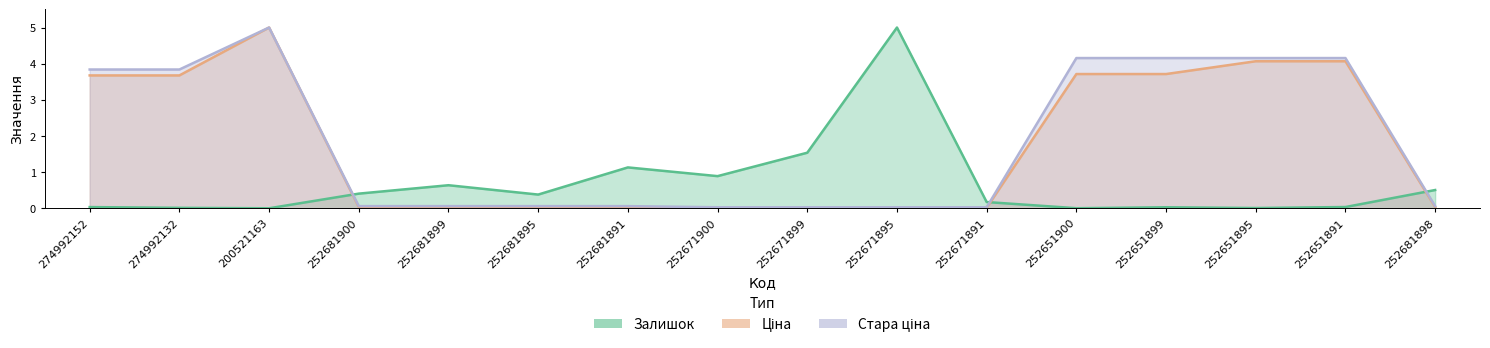

How many interior local peaks does the Стара ціна series have?

1